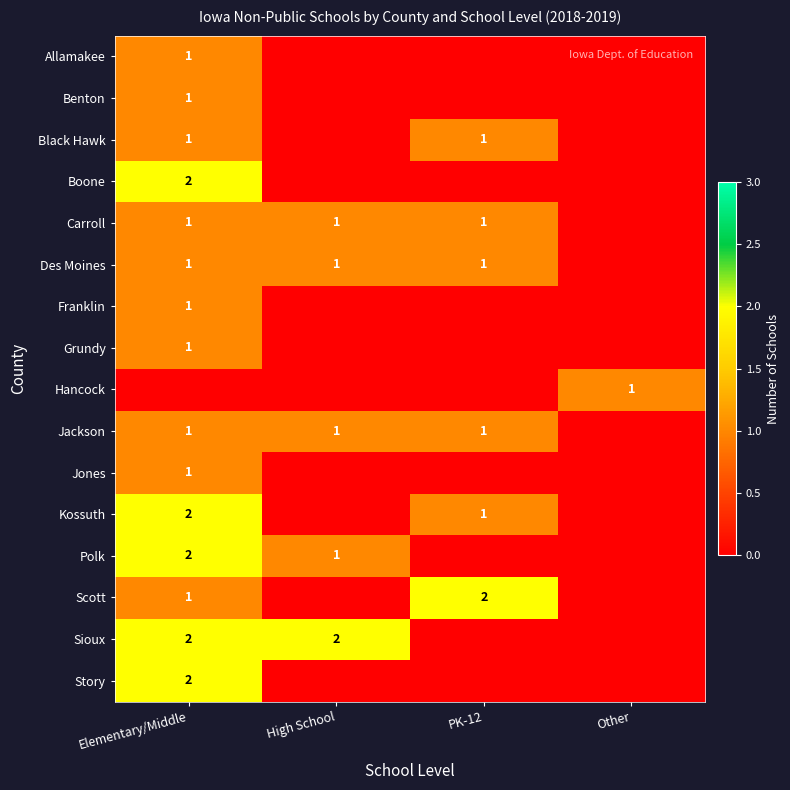

Is the value of Story at Other greater than the value of Grundy at PK-12?

No